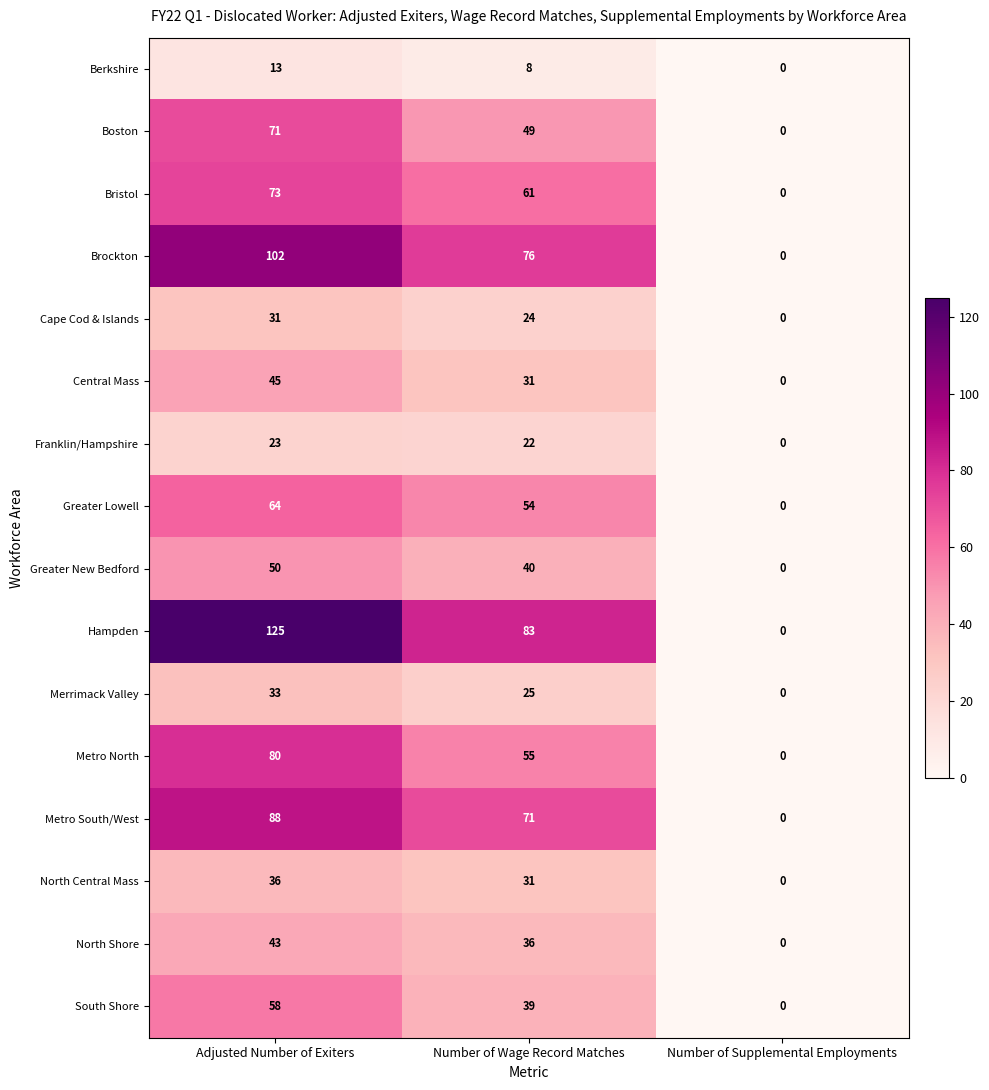

The value of Franklin/Hampshire at Number of Wage Record Matches is 10. True or false?

False